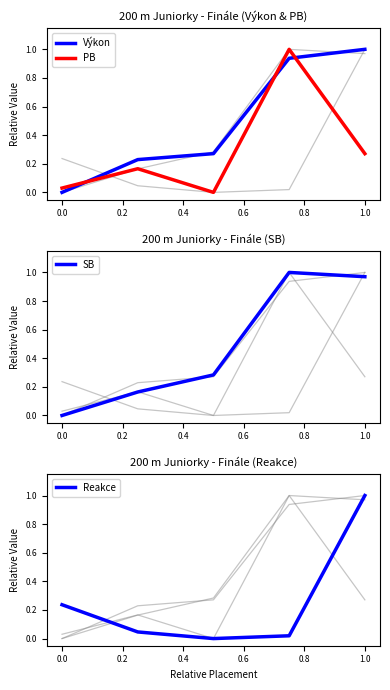

How many data points does each series have?

5